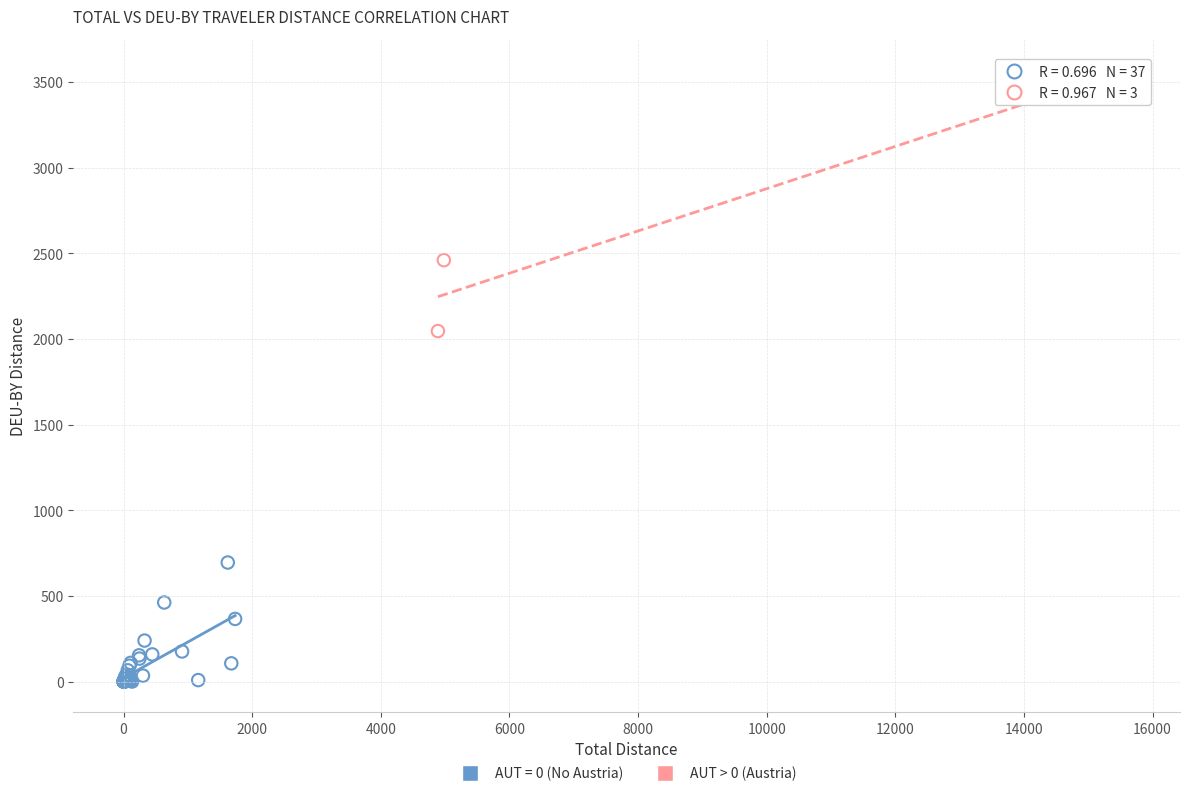

Which series reaches the maximum Y coordinate?

AUT > 0 (Austria)